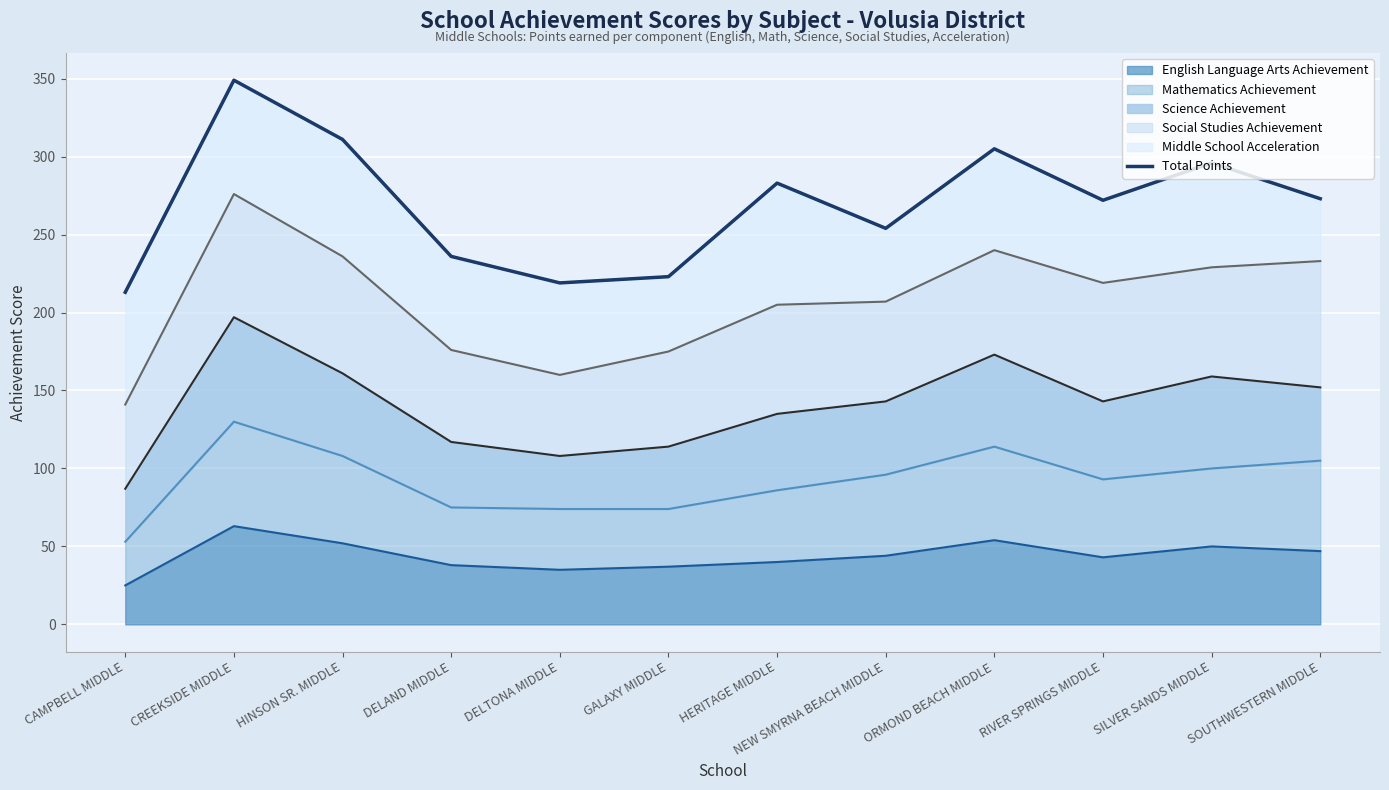

What is the average value?

270